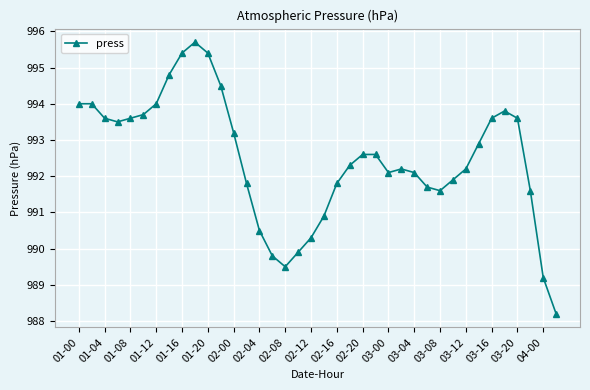

Count the number of values greater than 992.

24